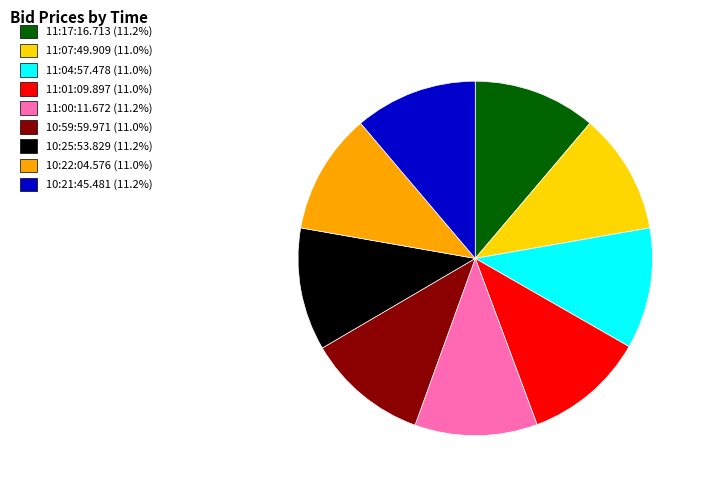

Is the sum of 11:07:49.909 and 10:25:53.829 greater than half?

No